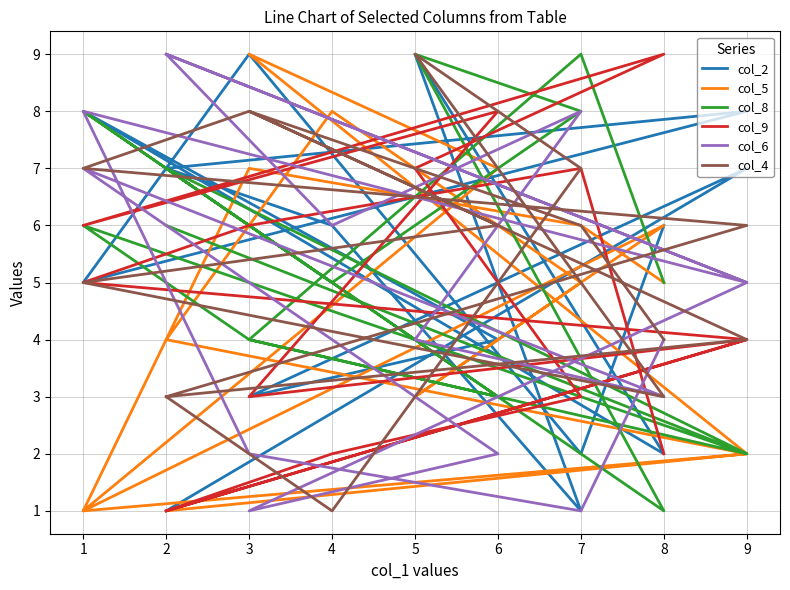

Is this an area chart (filled region under the line)?

No